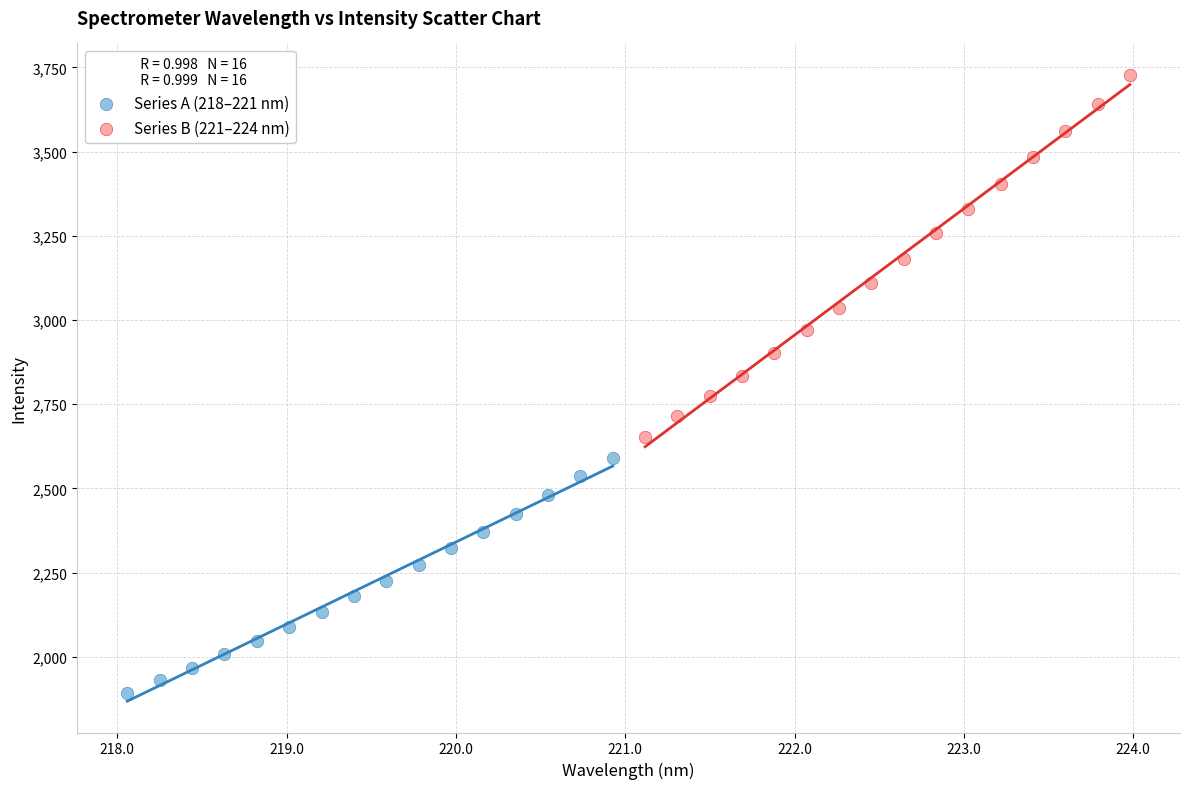

What are all the series names shown in the legend?

Series A (218–221 nm), Series B (221–224 nm)